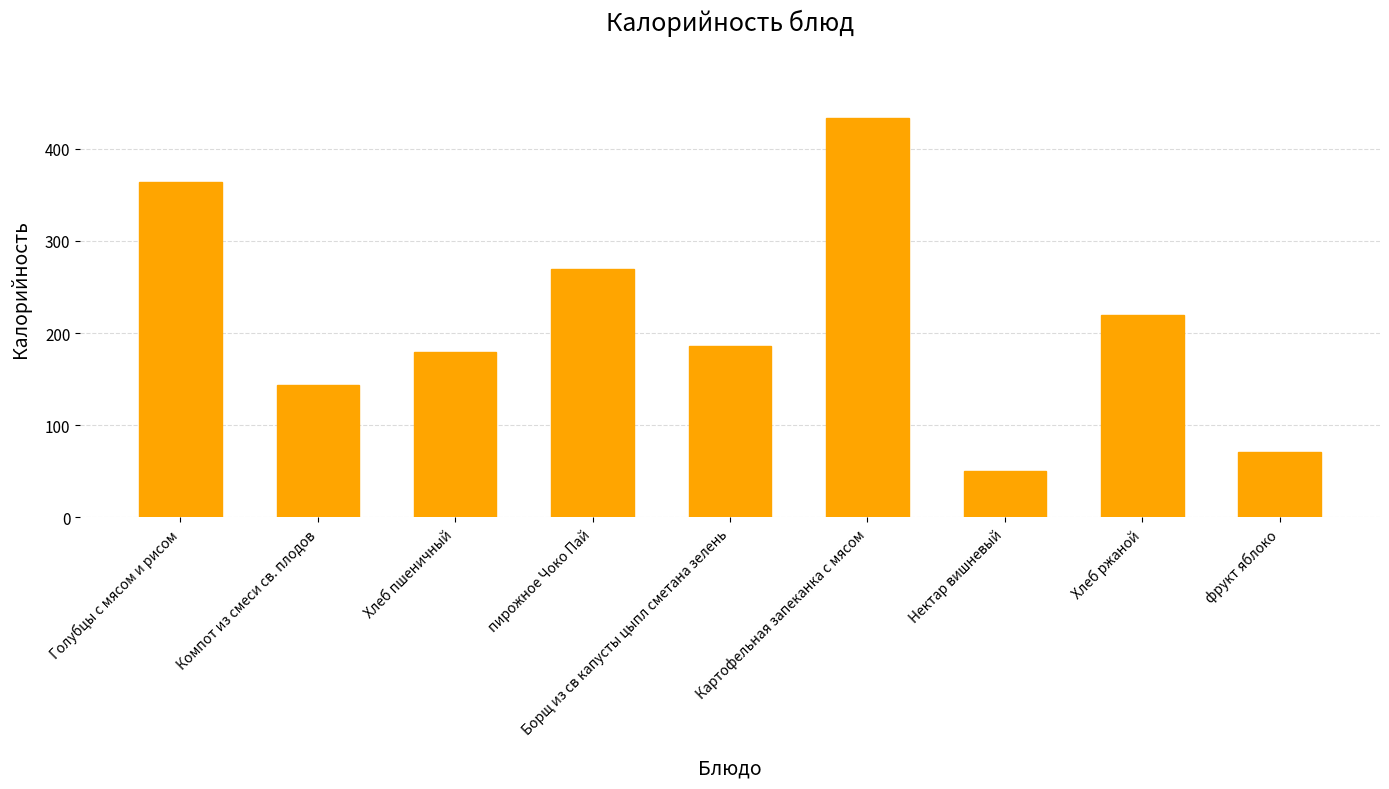

List the labels in order of value, smallest first.

Нектар вишневый, фрукт яблоко, Компот из смеси св. плодов, Хлеб пшеничный, Борщ из св капусты цыпл сметана зелень, Хлеб ржаной, пирожное Чоко Пай, Голубцы с мясом и рисом, Картофельная запеканка с мясом